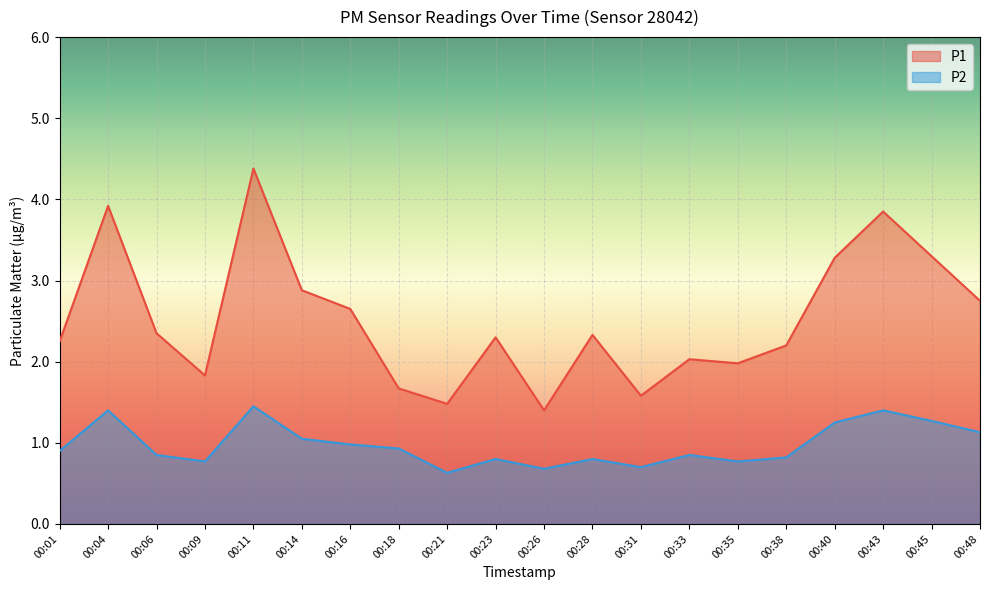

At which category does P2 reach its first local peak?

00:04